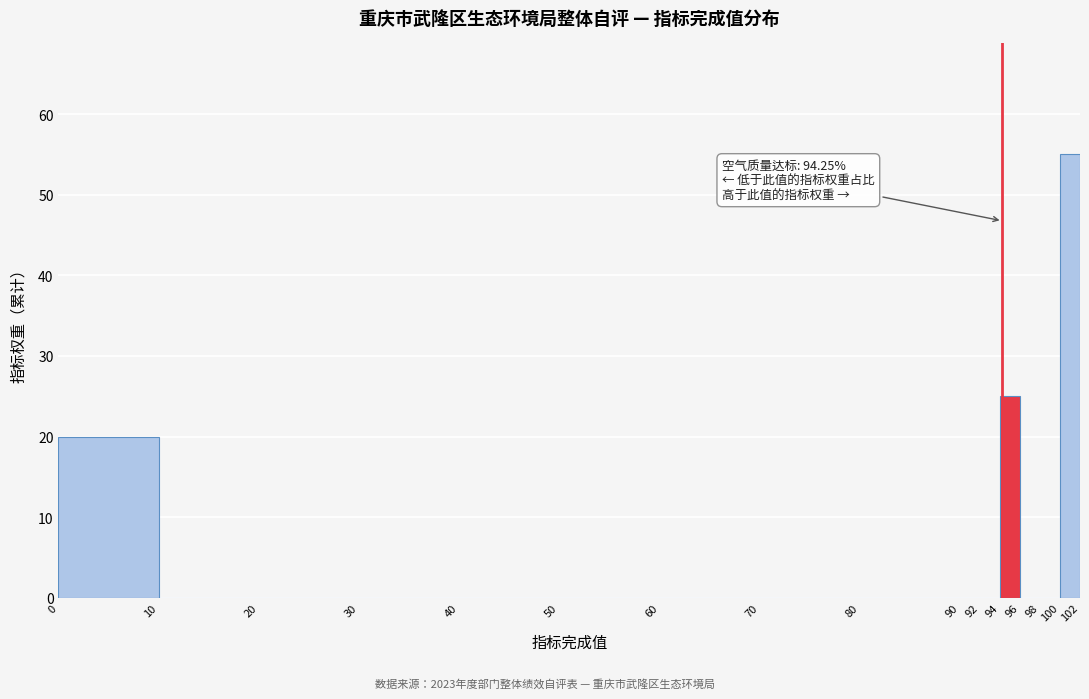

Over which range of the x-axis is the bar tallest?

100 to 102